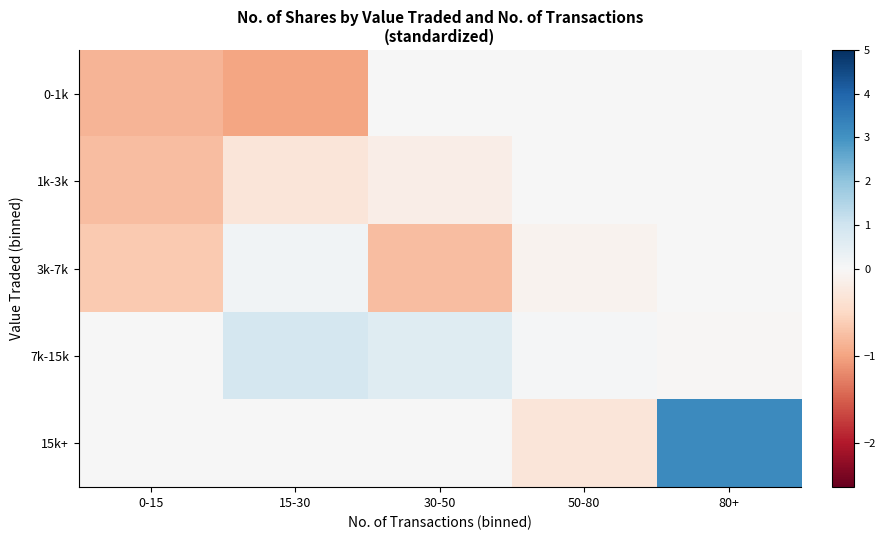

Reading left to right, transcribe all the data shown in this chart.

0-1k: 0-15=-0.9	15-30=-1.0	30-50=0.0	50-80=0.0	80+=0.0
1k-3k: 0-15=-0.8	15-30=-0.3	30-50=-0.2	50-80=0.0	80+=0.0
3k-7k: 0-15=-0.6	15-30=0.2	30-50=-0.8	50-80=-0.1	80+=0.0
7k-15k: 0-15=0.0	15-30=0.9	30-50=0.6	50-80=0.0	80+=-0.0
15k+: 0-15=0.0	15-30=0.0	30-50=0.0	50-80=-0.3	80+=3.2